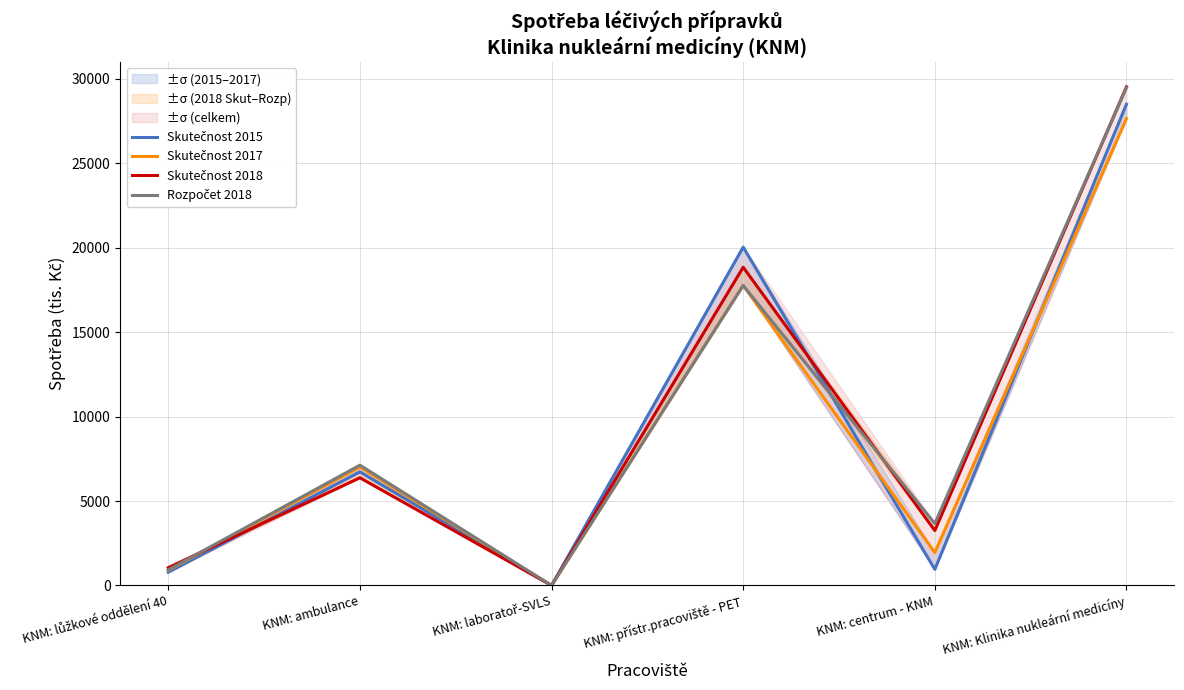

Is the value of Skutečnost 2018 at KNM: lůžkové oddělení 40 greater than the value of Skutečnost 2017 at KNM: centrum - KNM?

No